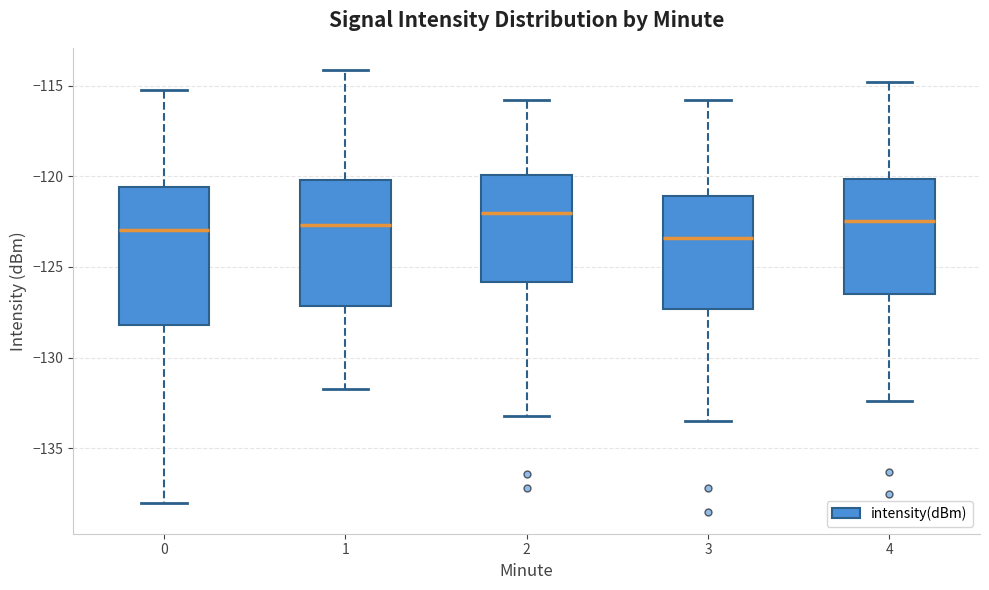

Reading left to right, transcribe this box plot: for each box, give where its median line is, the range the box spans, and where its two whiskers end, as read against the y-axis. The values are not printed on the chart, so give them approximately, as read against the axis.

0: median -123.0, box -128.0 to -120.5, whiskers -138.0 to -115.5
1: median -122.5, box -127.0 to -120.0, whiskers -131.5 to -114.0
2: median -122.0, box -126.0 to -120.0, whiskers -133.0 to -116.0
3: median -123.5, box -127.5 to -121.0, whiskers -133.5 to -116.0
4: median -122.5, box -126.5 to -120.0, whiskers -132.5 to -115.0